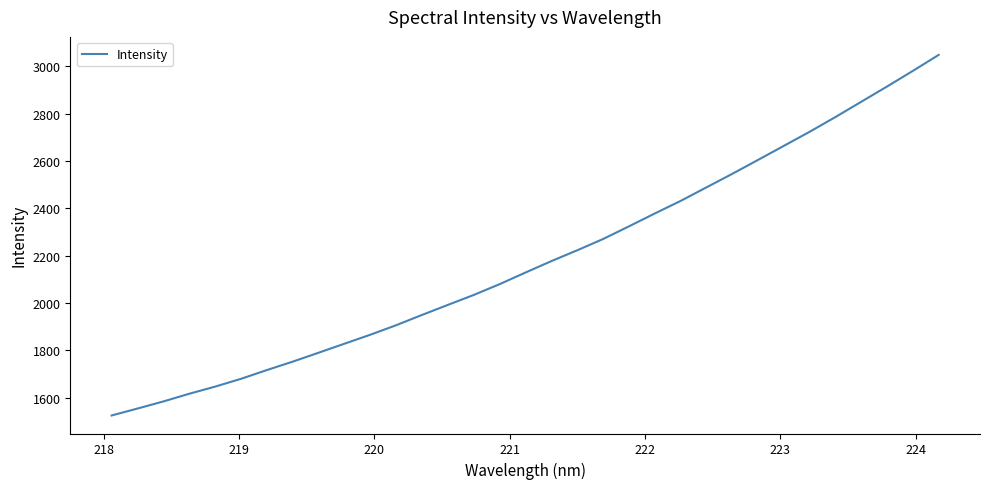

What is the maximum value shown in the chart?

3048.7